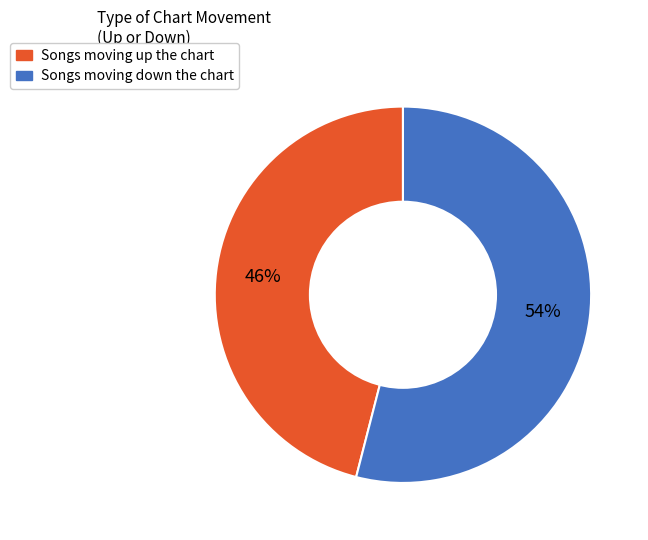

To the nearest percent, what is the average slice percentage?

50%